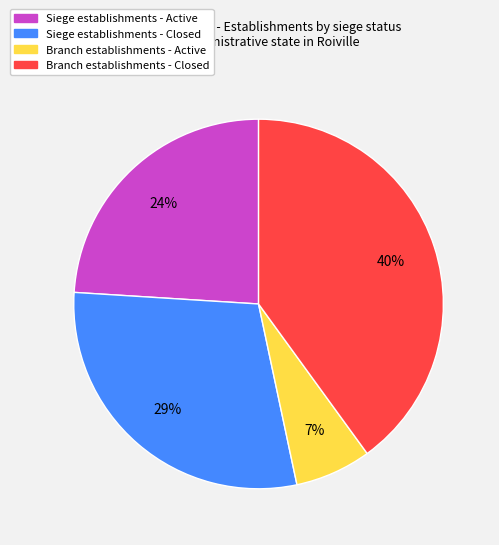

To the nearest percent, what is the average slice percentage?

25%